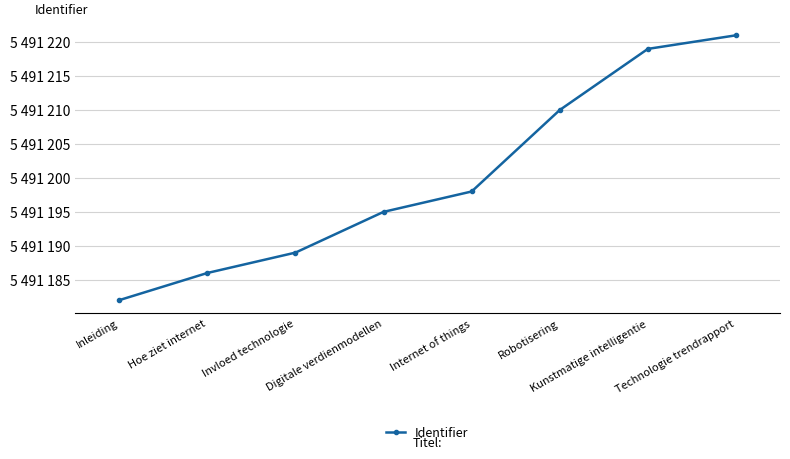

Which has a higher value, Kunstmatige intelligentie or Inleiding?

Kunstmatige intelligentie